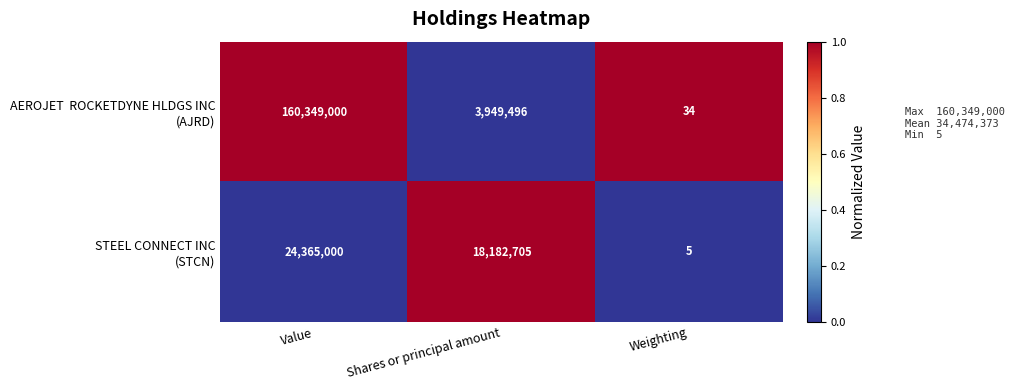

What is the difference between the highest and lowest values at Value?

135984000